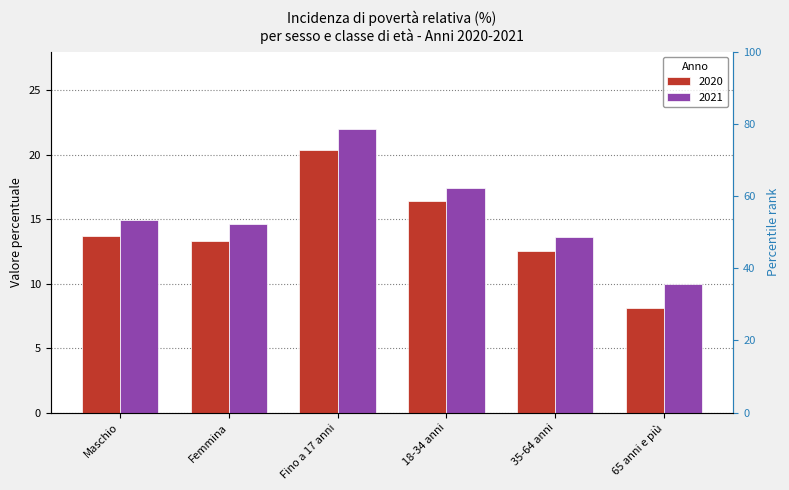

Reading right to left, extract all data points from this chart.

2020: 8.1	12.5	16.4	20.4	13.3	13.7
2021: 9.9	13.7	17.4	22.0	14.6	14.9